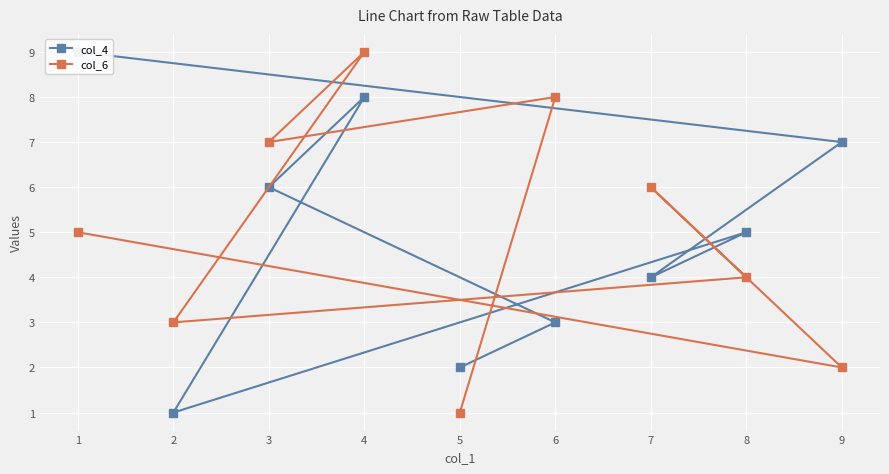

What is the average value of the col_4 series?

5